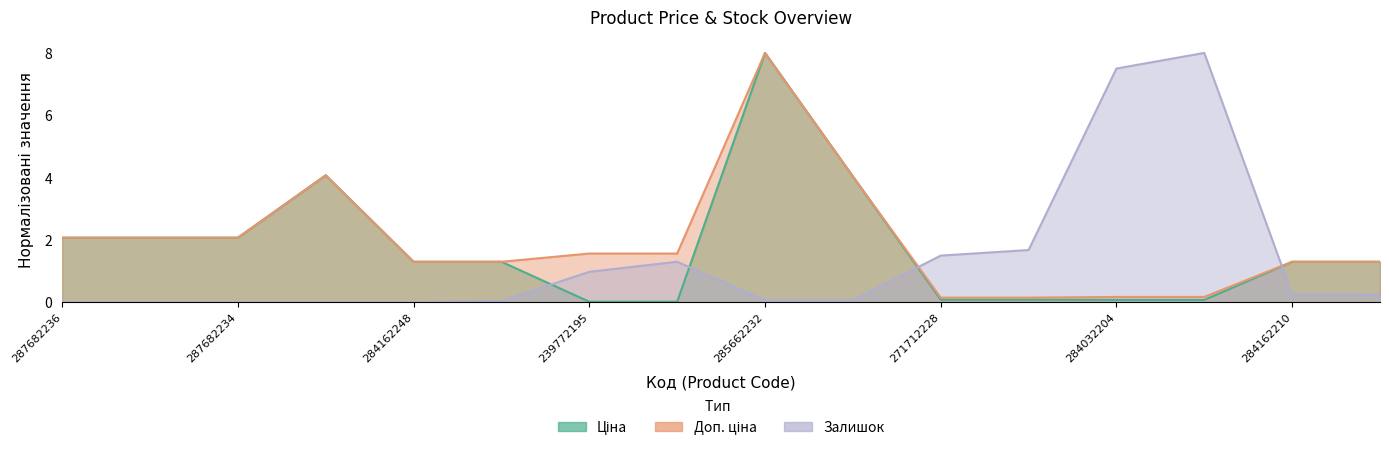

What position from the left is 284162209?

16